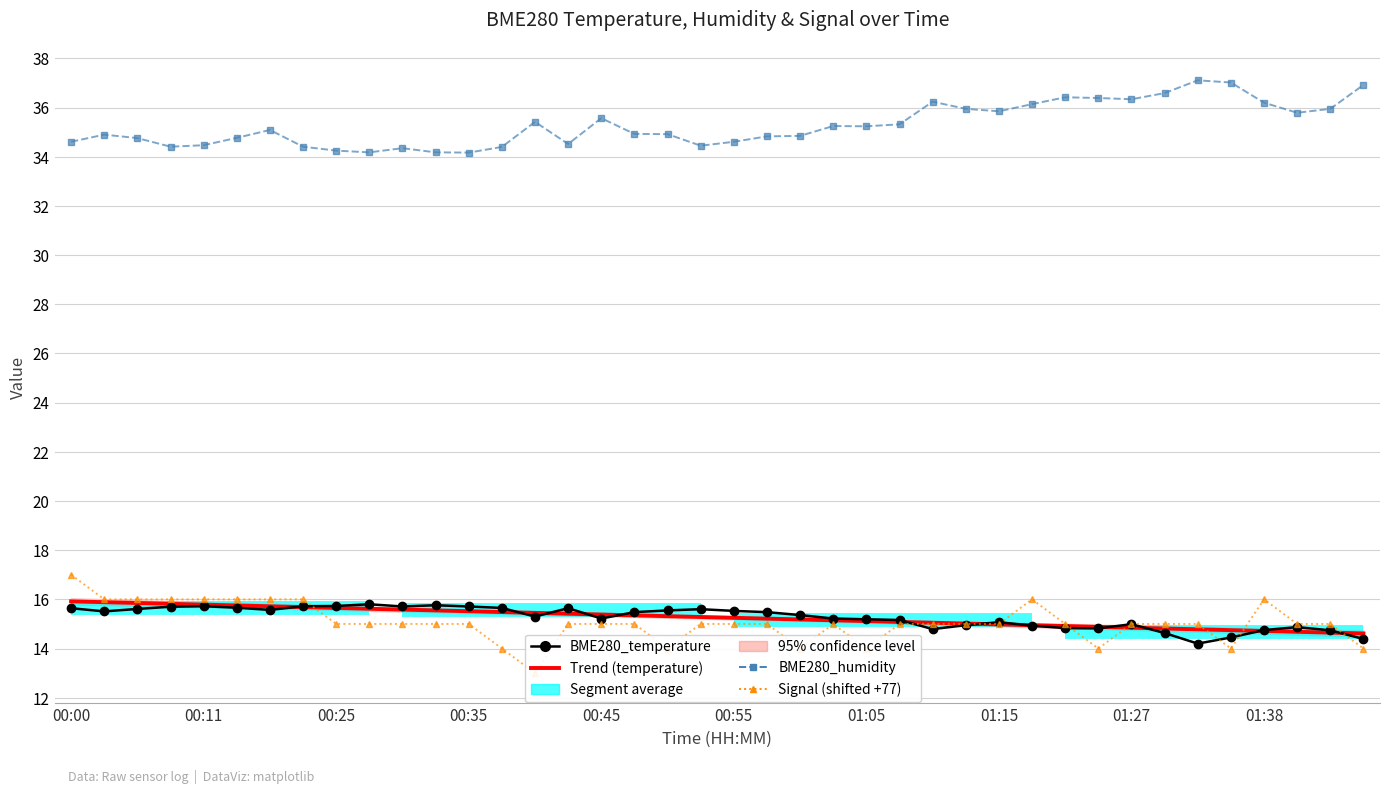

How many interior local valleys does the Signal series have?

6